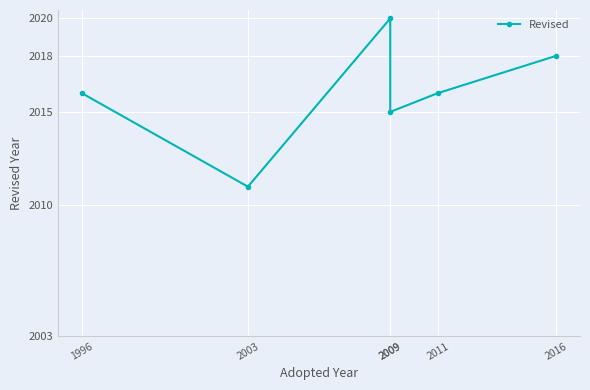

Is it true that the value at 2009 is 2916?

False